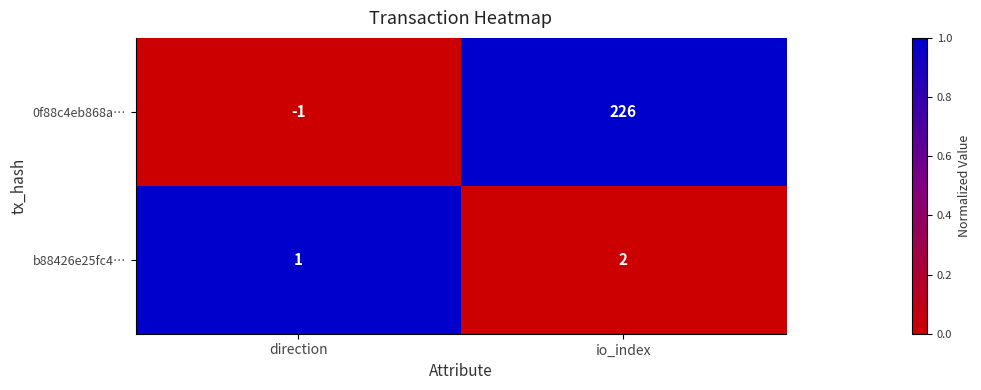

What is the greatest value displayed?

226